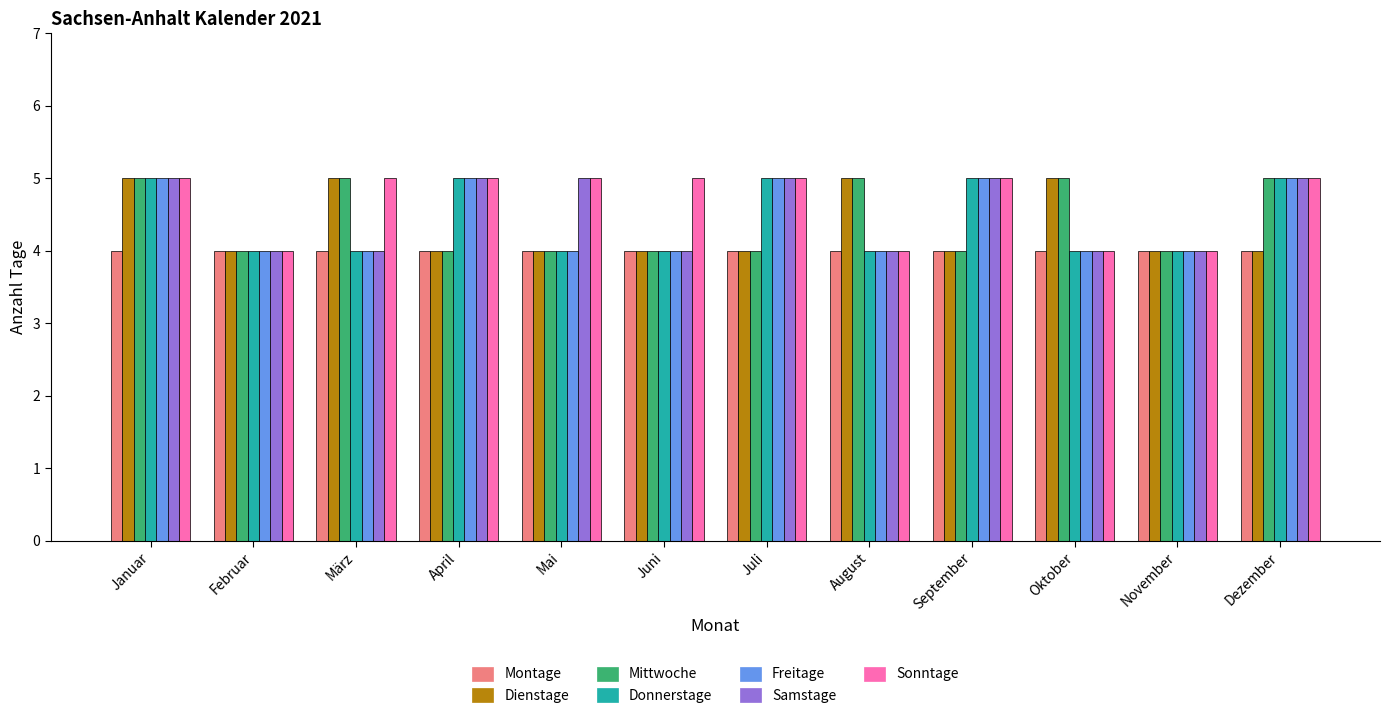

What is the highest value of the Montage series?

4